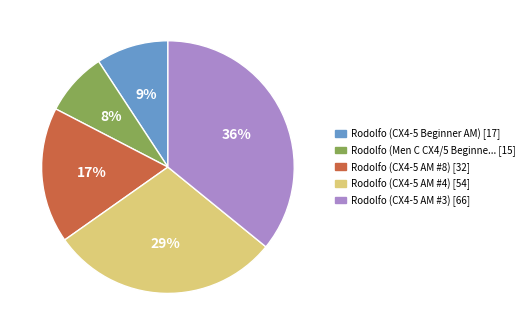

Is there any slice that represents more than half of the pie?

No